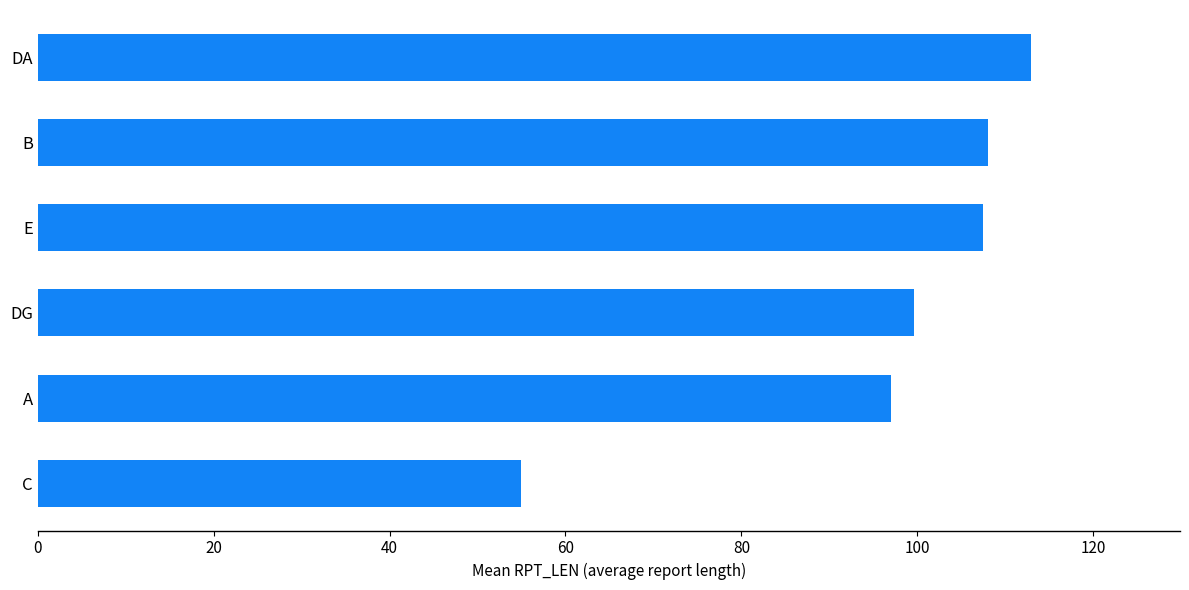

Where is the data nearest to the value 83?

A